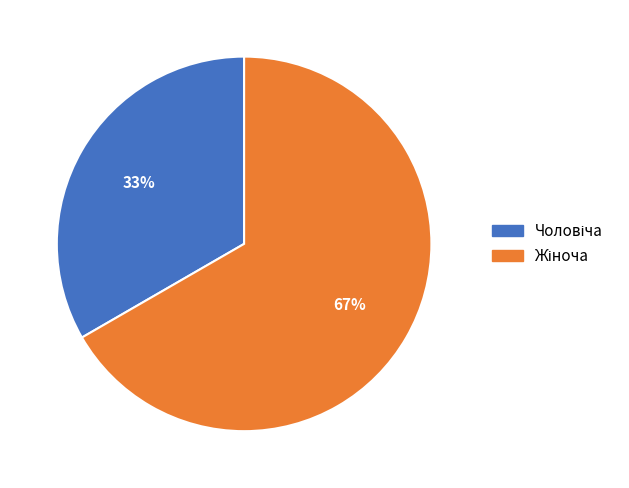

Is there any slice that represents more than half of the pie?

Yes